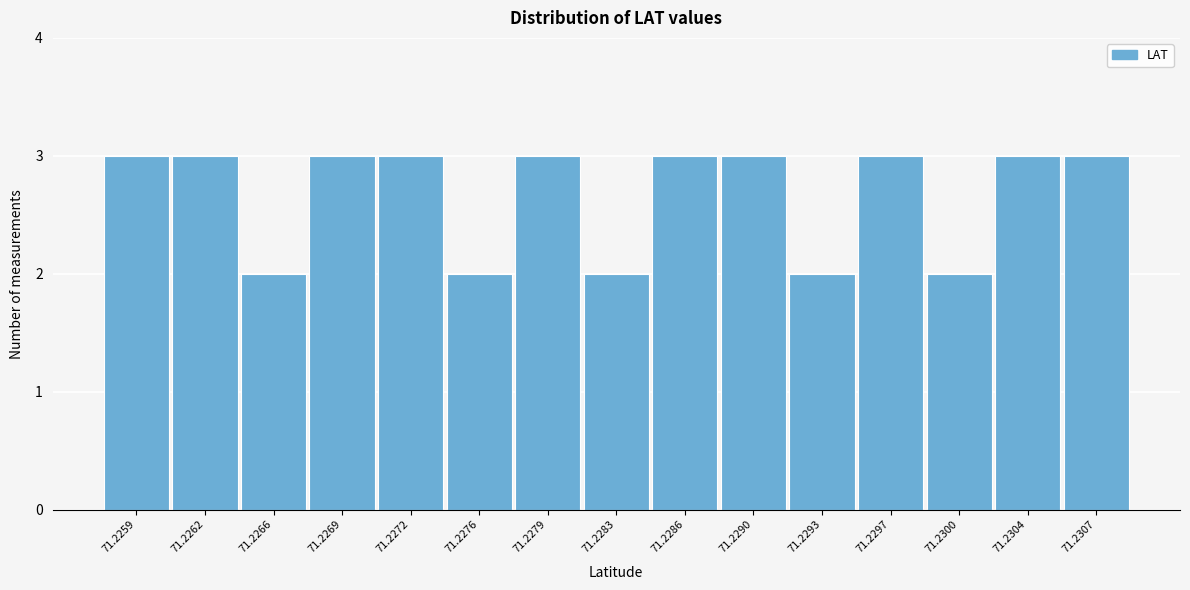

Reading left to right, transcribe all the data shown in this chart.

71.2259=3	71.2262=3	71.2266=2	71.2269=3	71.2272=3	71.2276=2	71.2279=3	71.2283=2	71.2286=3	71.2290=3	71.2293=2	71.2297=3	71.2300=2	71.2304=3	71.2307=3